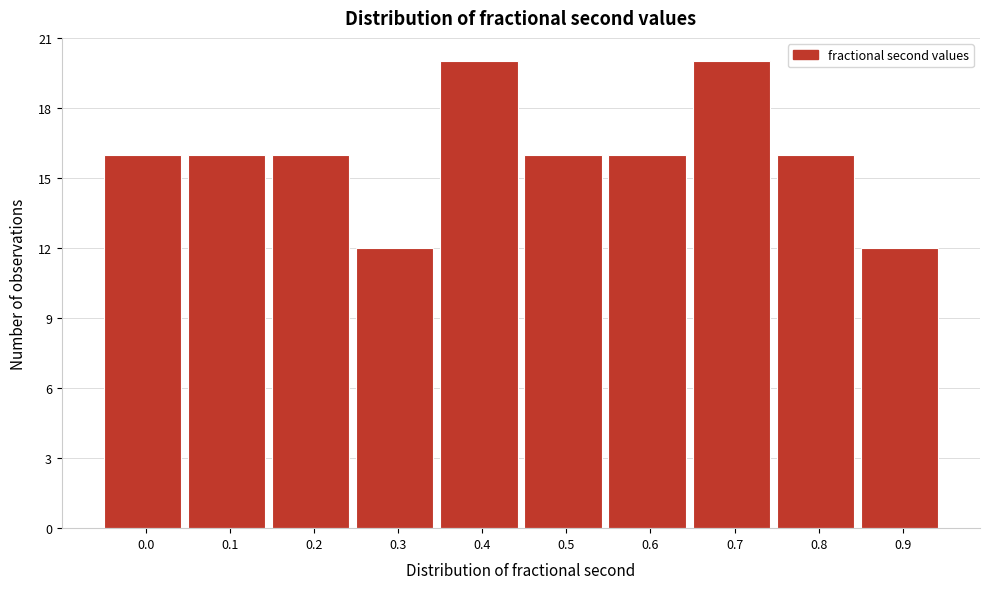

Reading right to left, extract all data points from this chart.

12	16	20	16	16	20	12	16	16	16